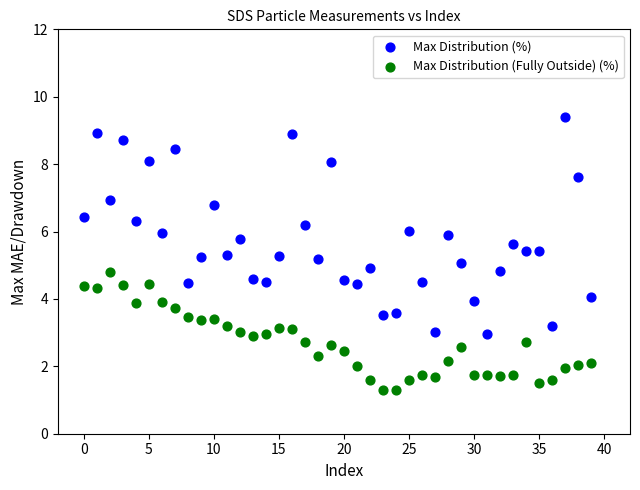

What are all the series names shown in the legend?

Max Distribution (%), Max Distribution (Fully Outside) (%)